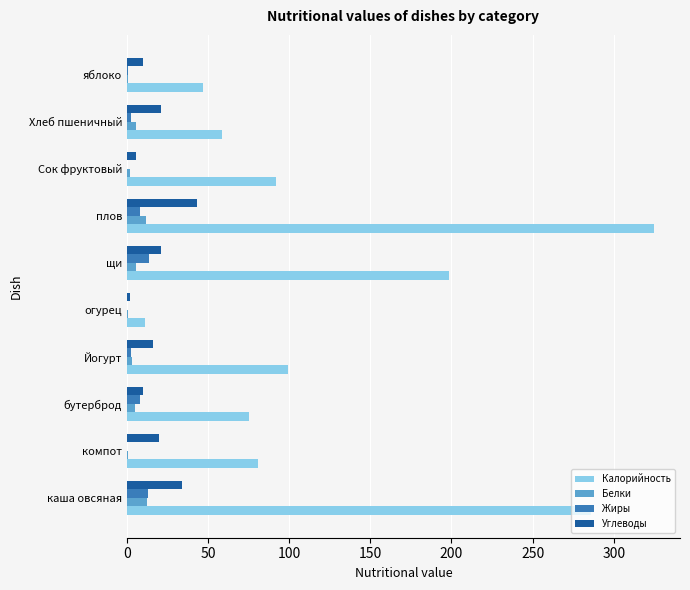

The value of Углеводы at плов is 43.2. True or false?

True